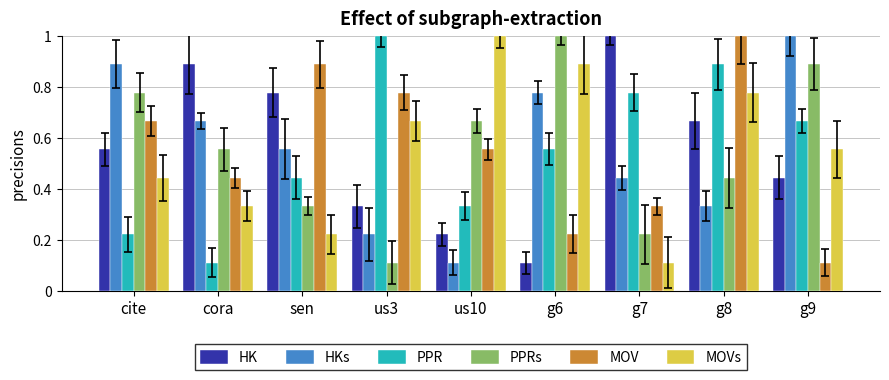

What are all the series names shown in the legend?

HK, HKs, PPR, PPRs, MOV, MOVs